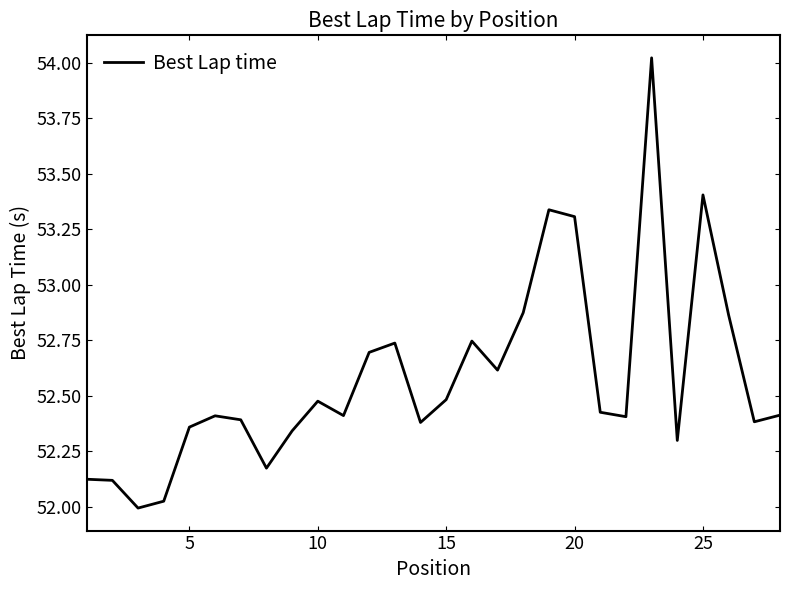

What is the difference between the maximum and minimum values?

2.0